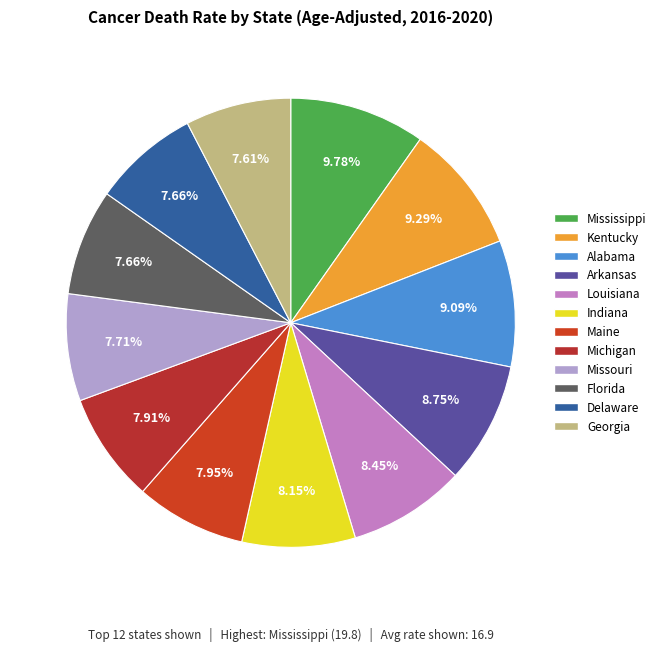

To the nearest percent, what percentage of the pie is Kentucky?

9%